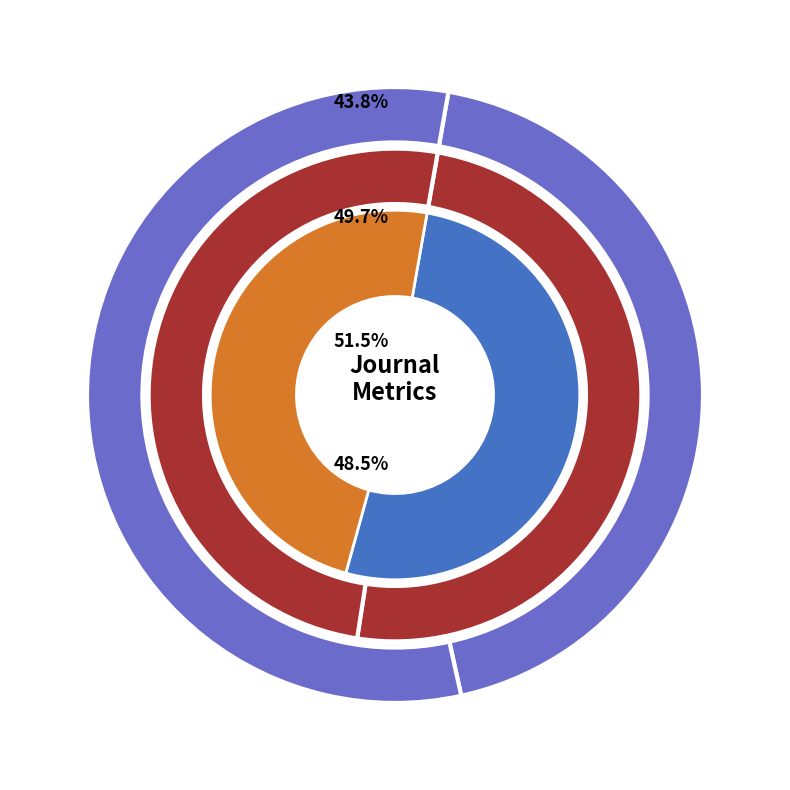

Which category accounts for the majority?

Journal 1